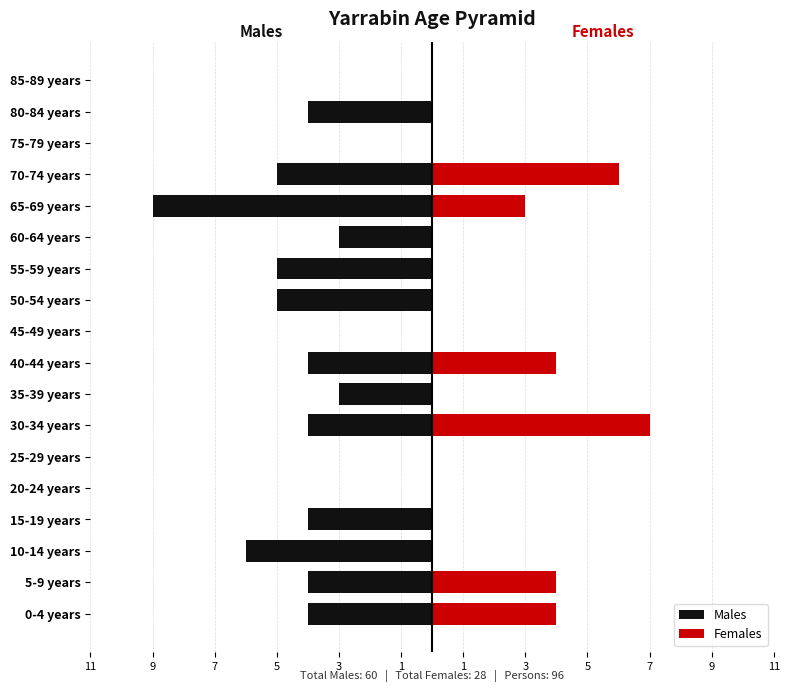

Which series has the widest spread of values?

Males